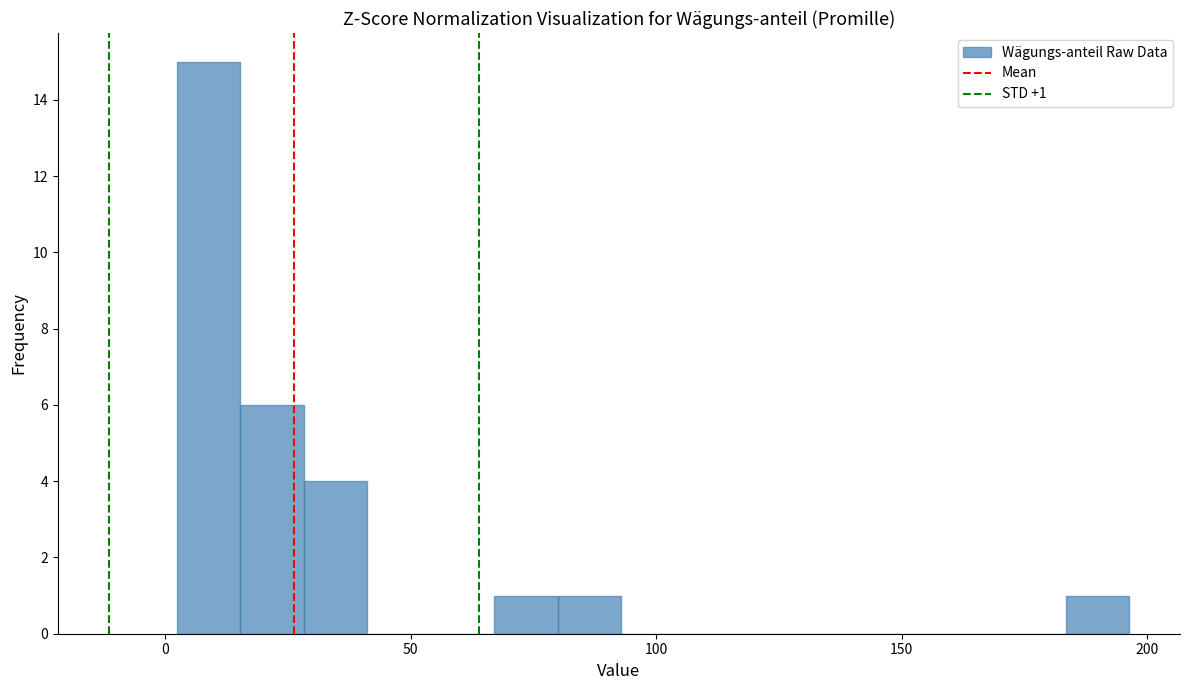

Around what value on the x-axis is the tallest bar? Give the approximate position of its centre, as read against the axis.

10